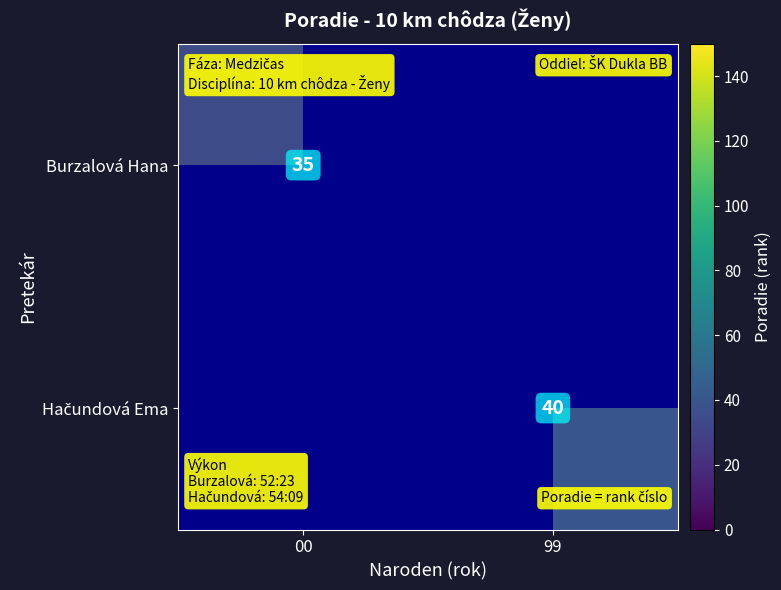

The value of Burzalová Hana at 00 is 22. True or false?

False